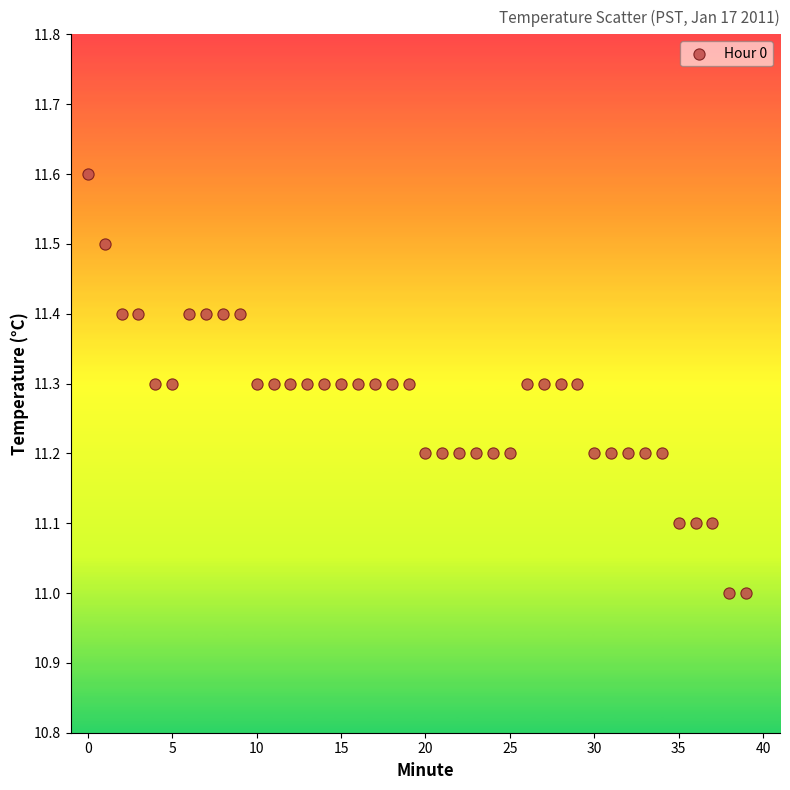

What is the range of Y values (max minus min)?

0.6